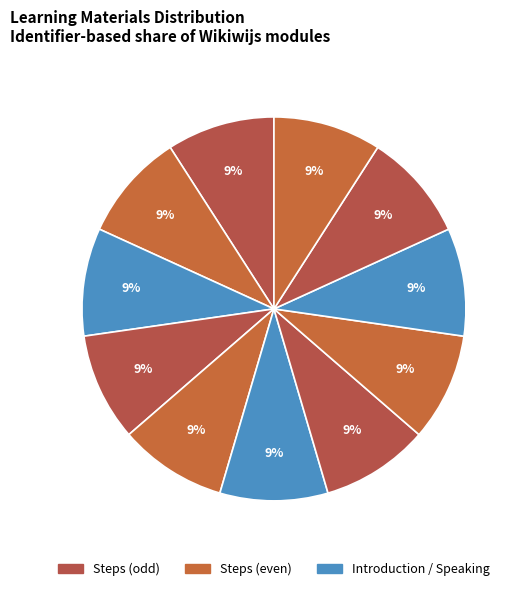

How many segments does this pie chart have?

11